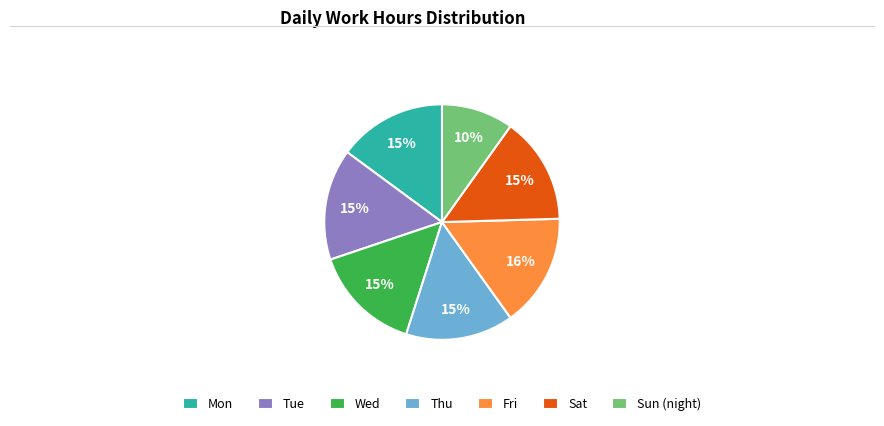

What is the smallest slice in the pie chart?

Sun (night)